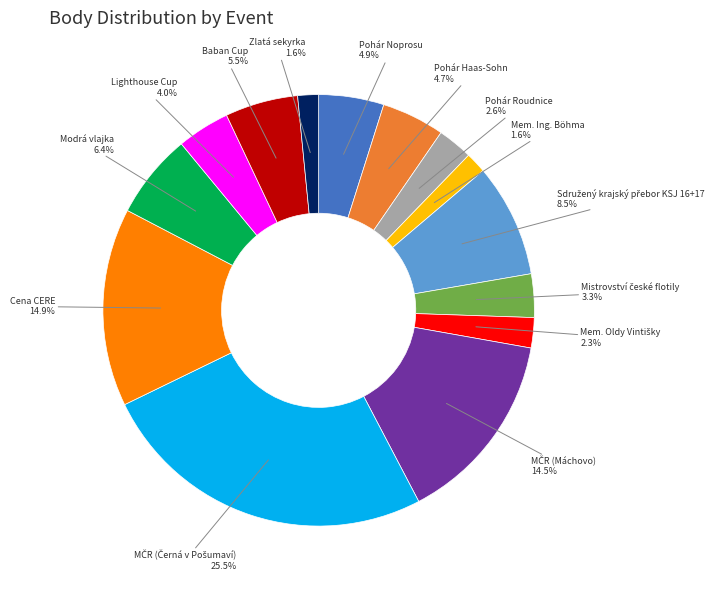

Does any single category account for the majority?

No